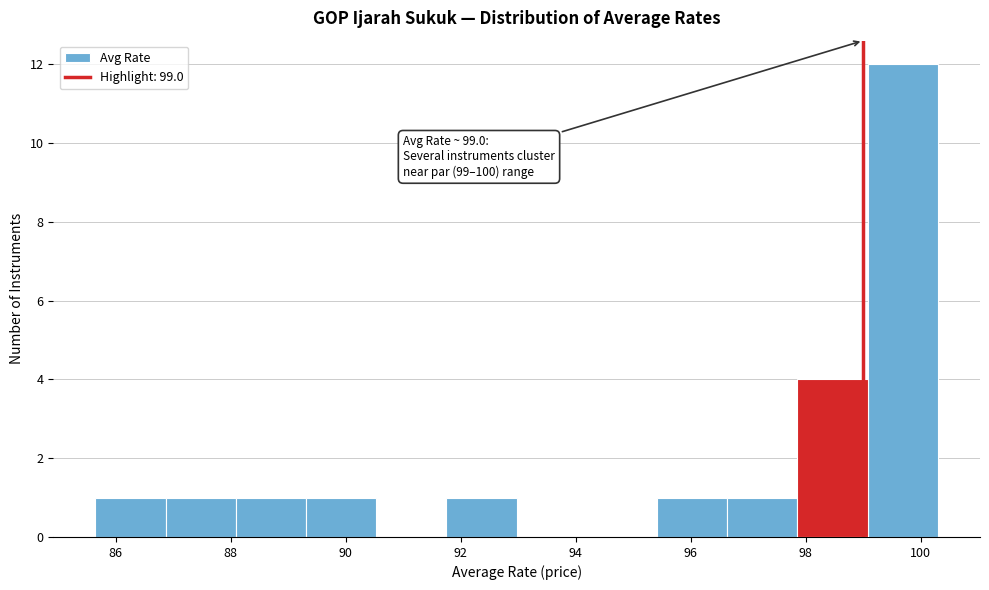

Which range on the x-axis has the tallest bar?

99.0 to 100.4